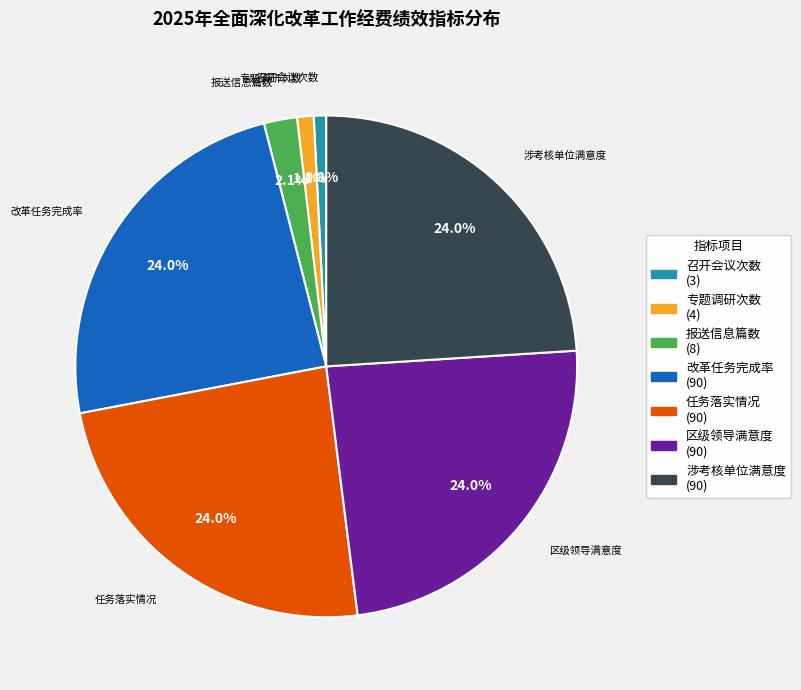

Does any single category account for the majority?

No